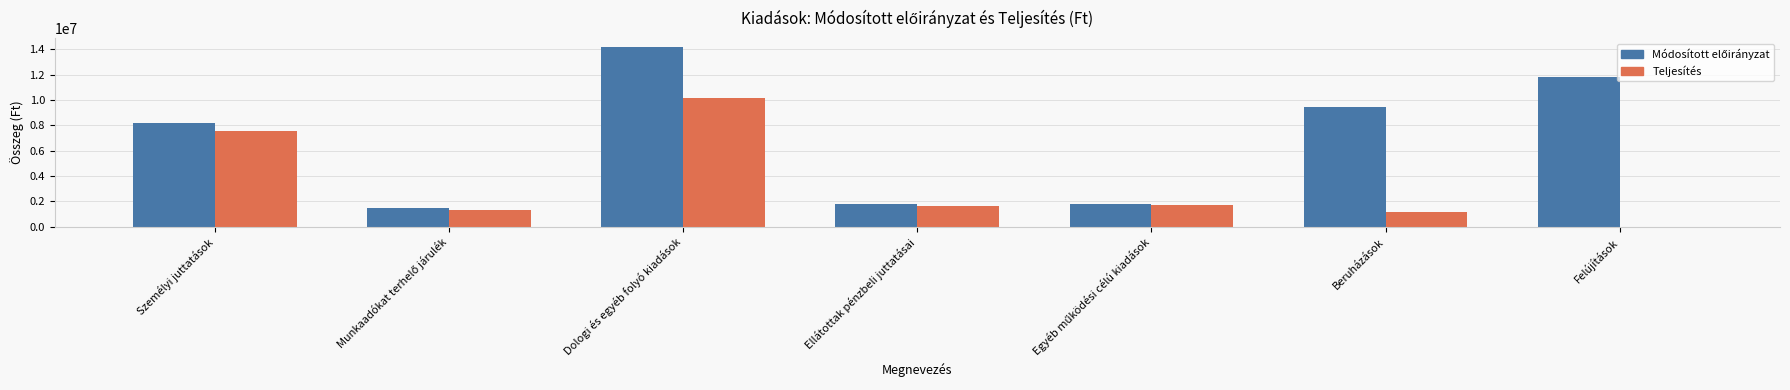

The value of Teljesítés at Személyi juttatások is 7572615. True or false?

True